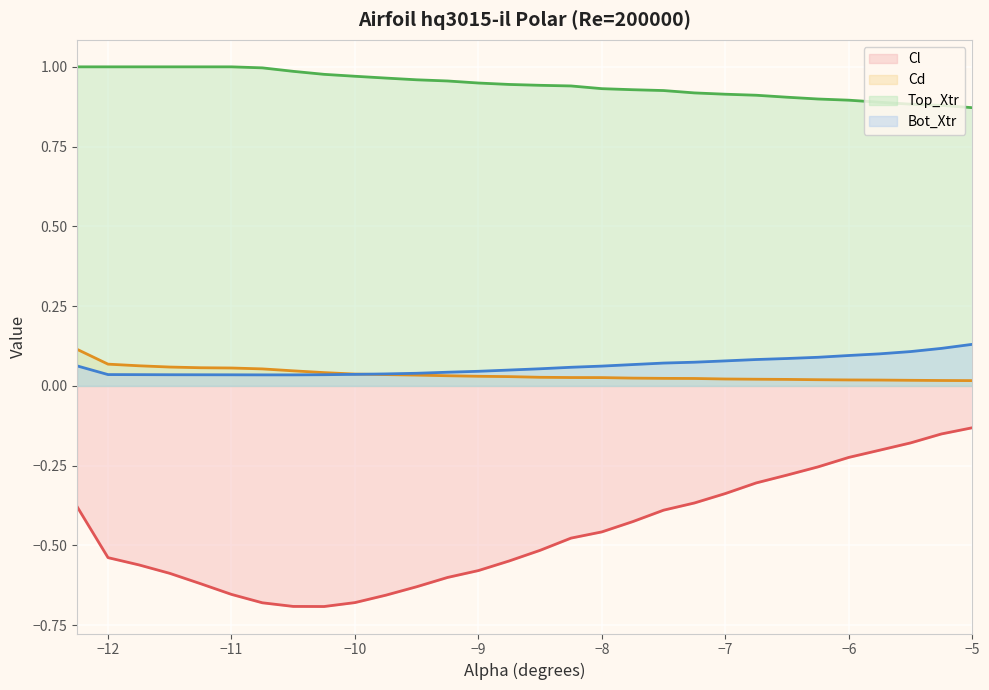

Which series has the largest total across all categories?

Top_Xtr